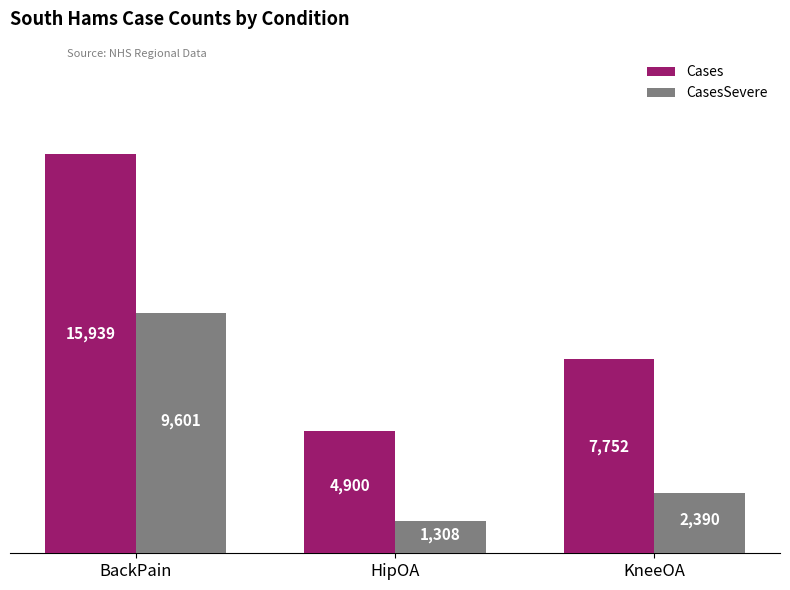

Rank the categories by Cases value from lowest to highest.

HipOA, KneeOA, BackPain